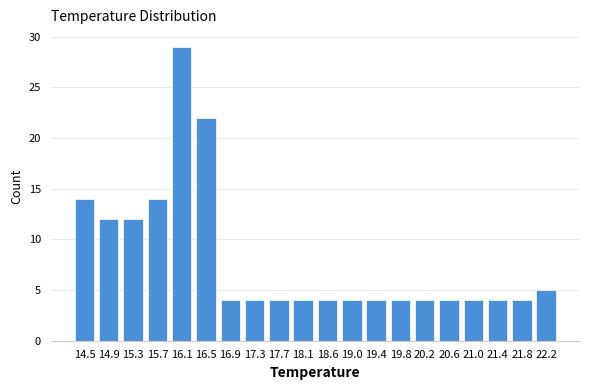

Reading right to left, what are all the values shown in this chart?

5	4	4	4	4	4	4	4	4	4	4	4	4	4	22	29	14	12	12	14